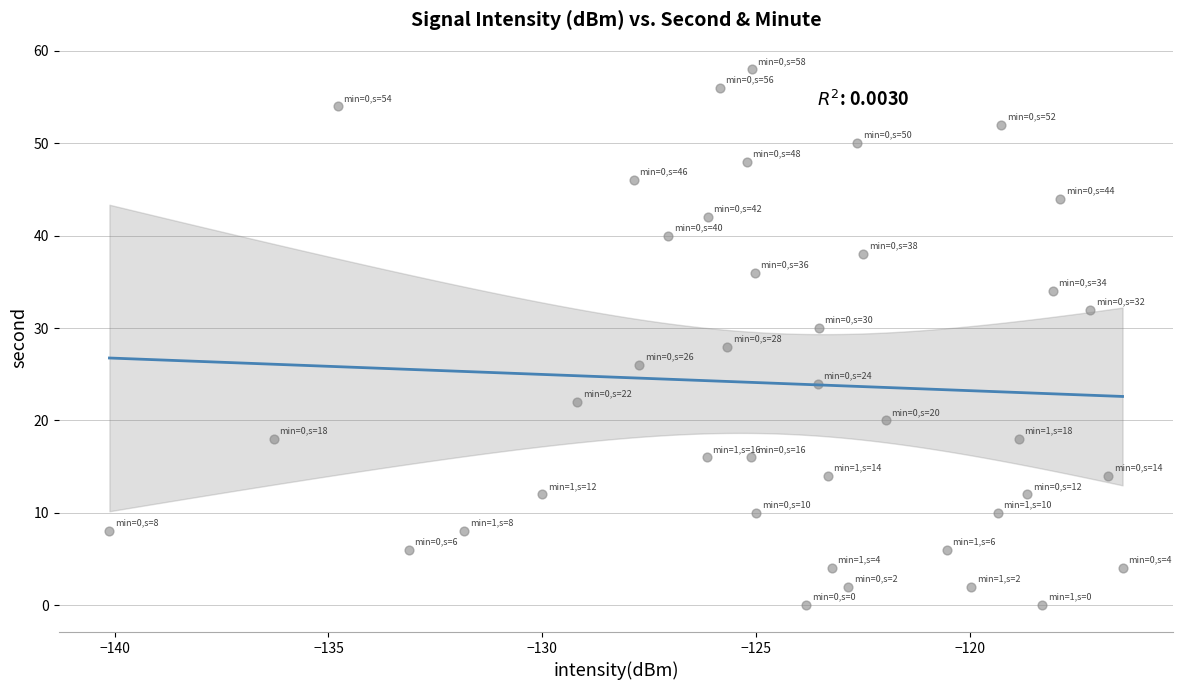

What is the range of Y values (max minus min)?

58